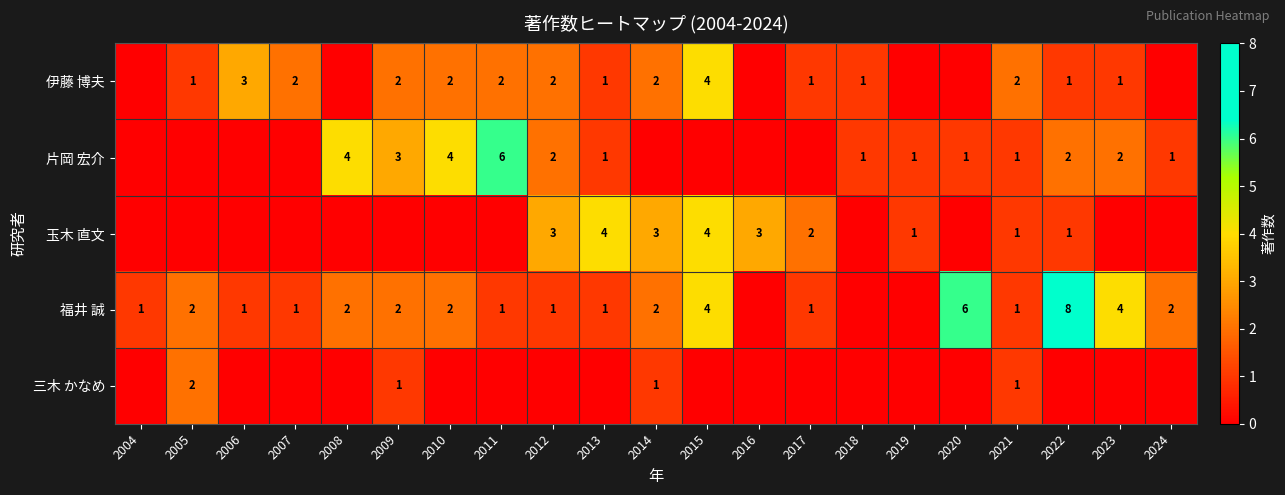

The 伊藤 博夫 series shows 1 at 2013. True or false?

True